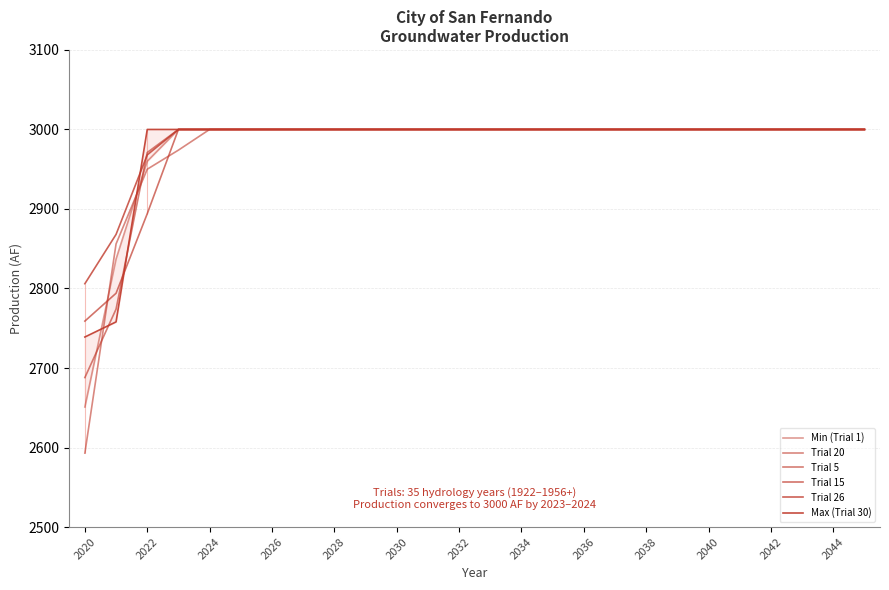

True or false: Trial 26 and Min (Trial 1) intersect in this chart.

False